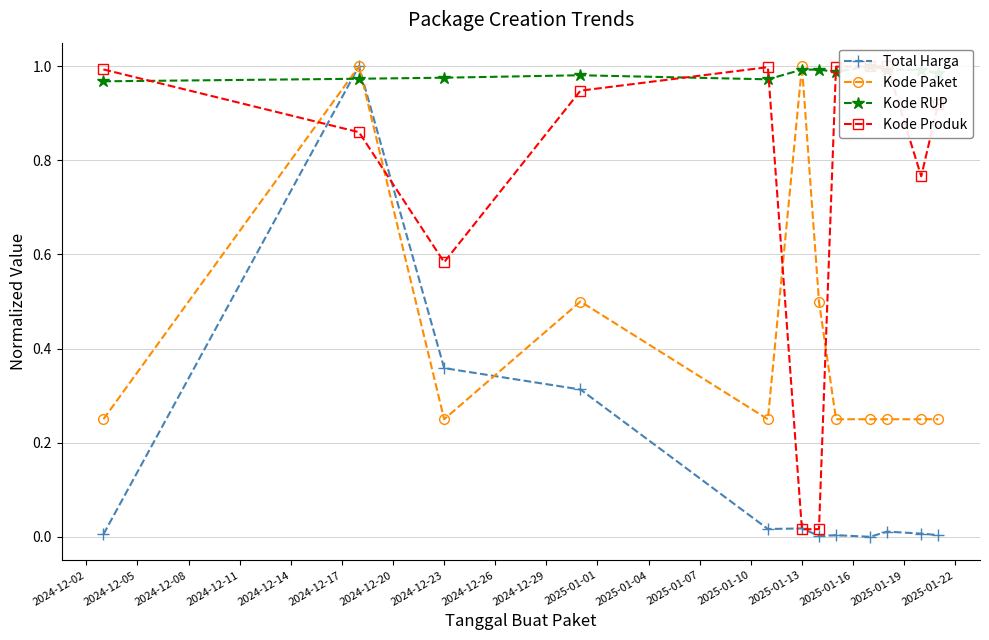

What is the maximum value for Total Harga?

1.0